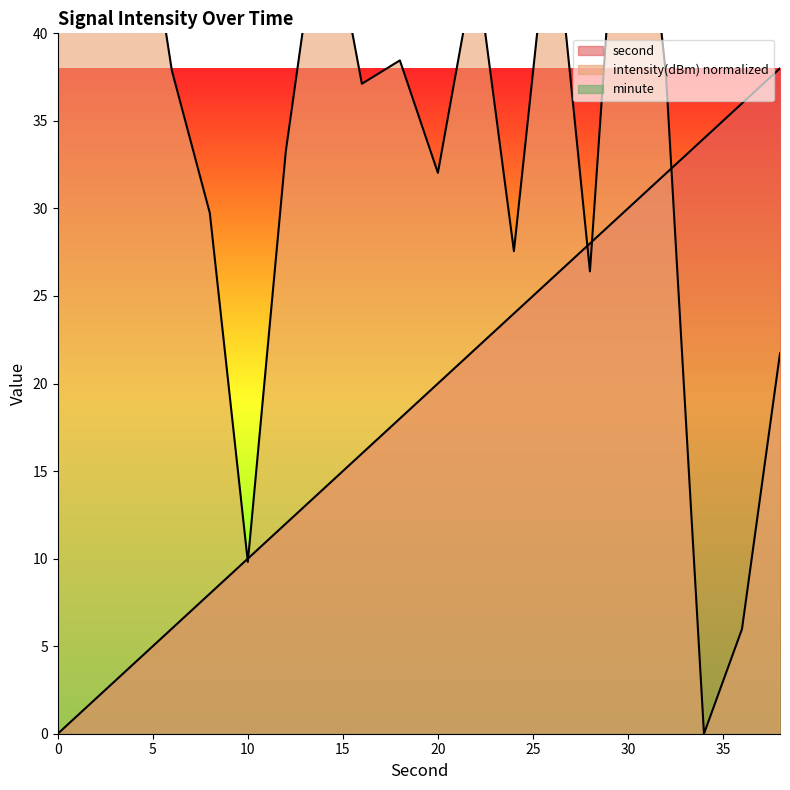

What is the sum of the intensity values at 2 and 6?

82.5